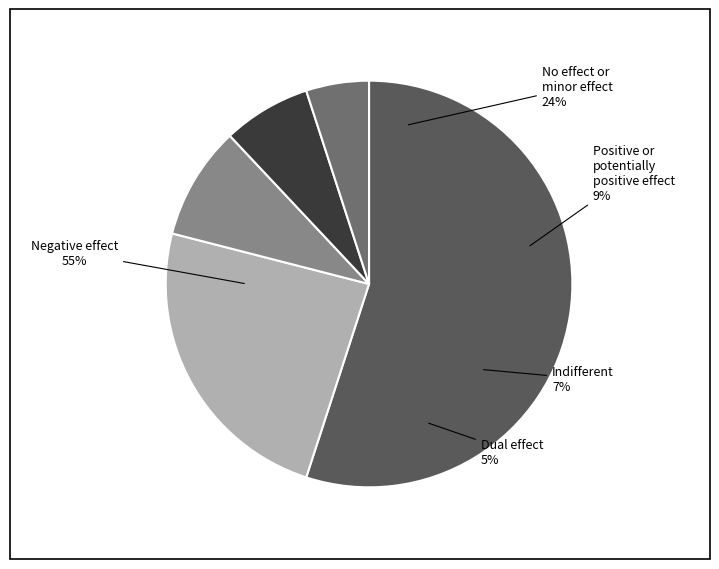

Is there any slice that represents more than half of the pie?

Yes